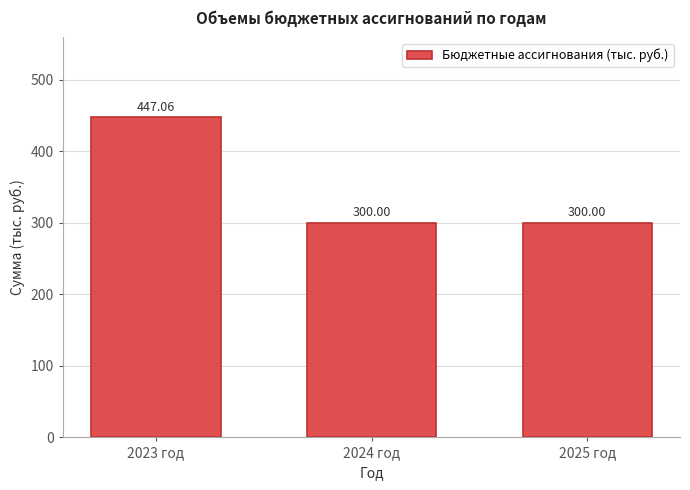

Between 2025 год and 2023 год, which is larger?

2023 год